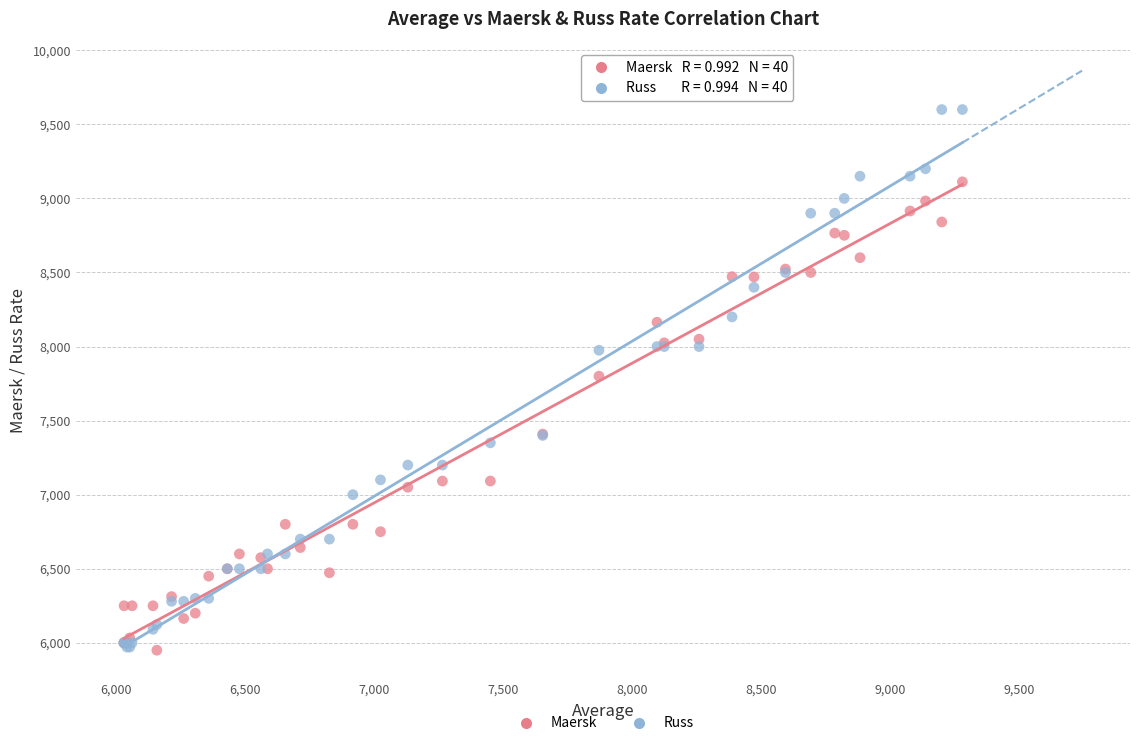

What are all the series names shown in the legend?

Maersk, Russ